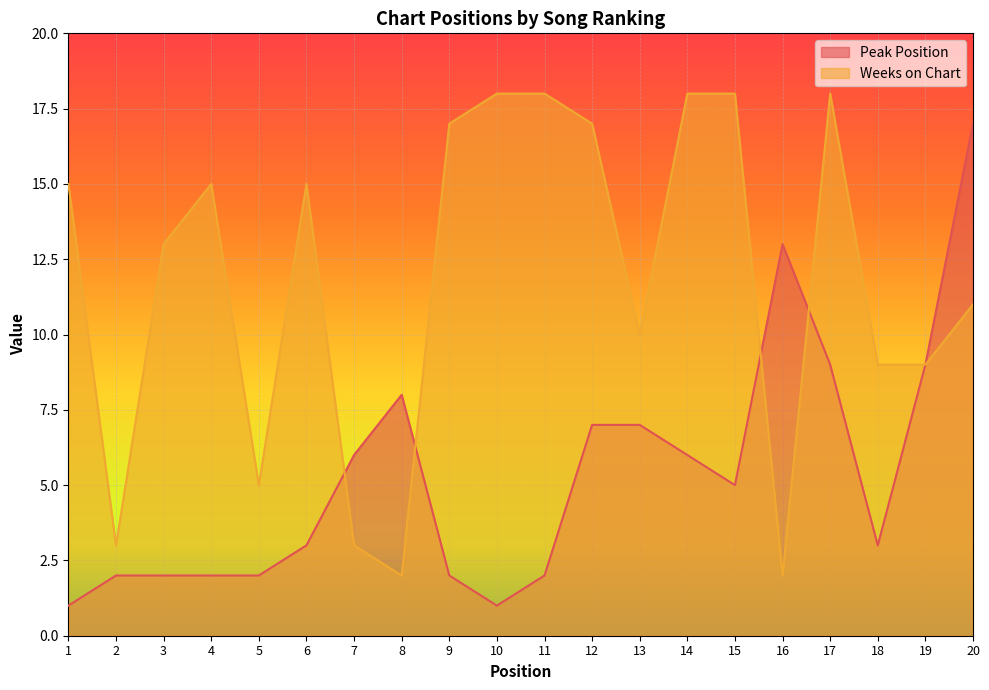

At which label does Weeks on Chart first exceed 15?

9